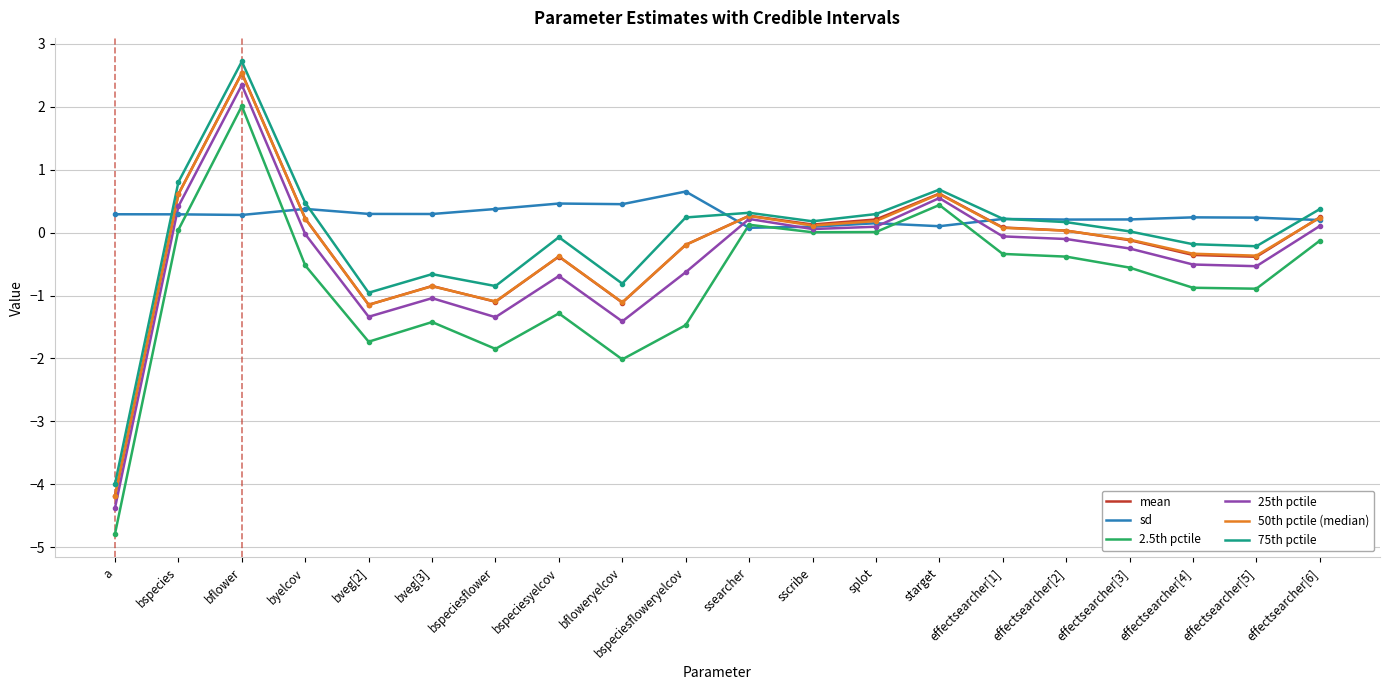

Where do 50th pctile (median) and mean first cross each other?

a and bspecies